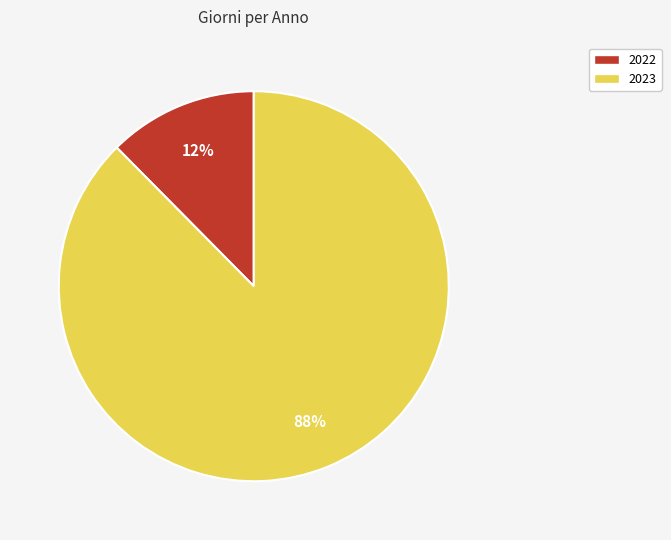

What percentage is the 2022 slice, to the nearest percent?

12%